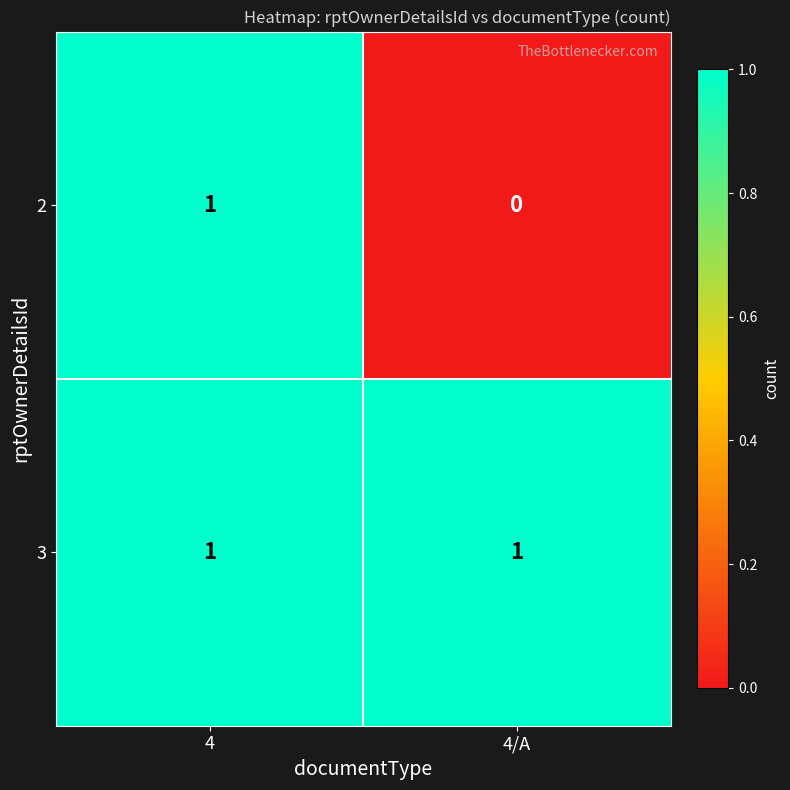

How many categories are shown in the chart?

2